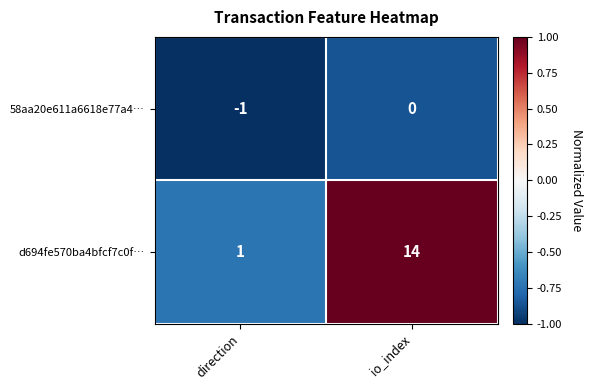

At which label does 58aa20e611a6618e77a4… reach its peak?

io_index